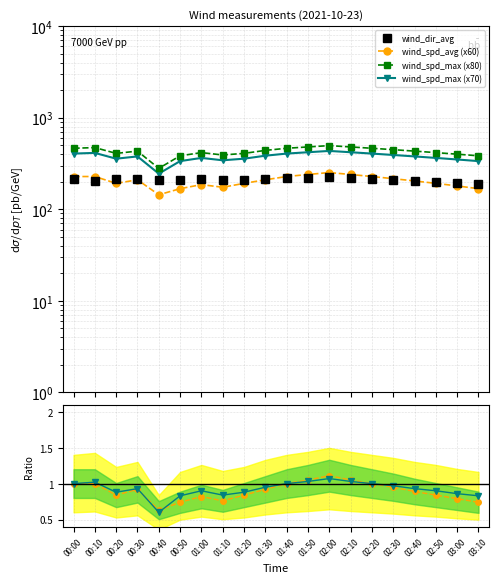

At which label does wind_spd_max ratio reach its minimum?

00:40